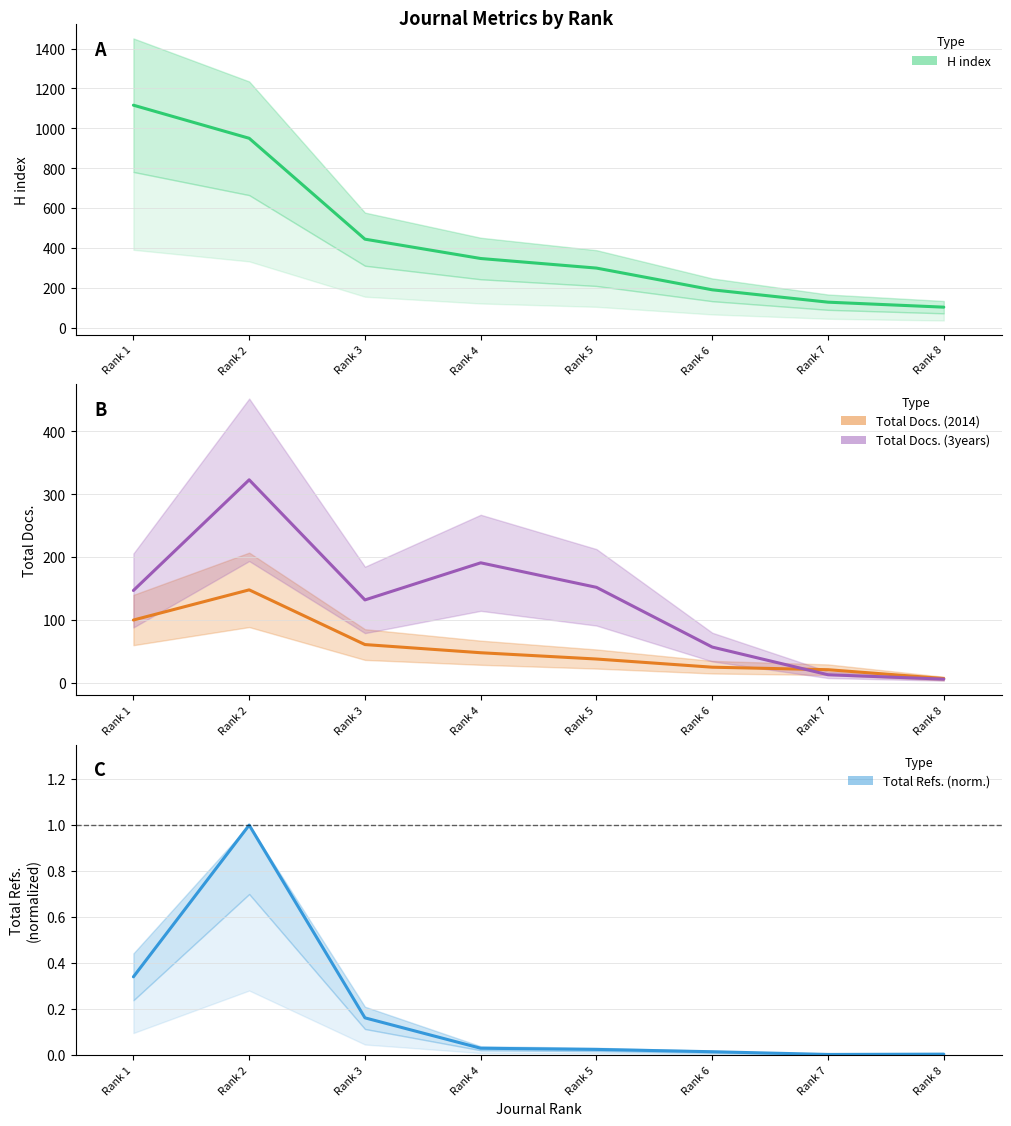

What is the difference between the maximum and minimum values in the H index series?

1013.0